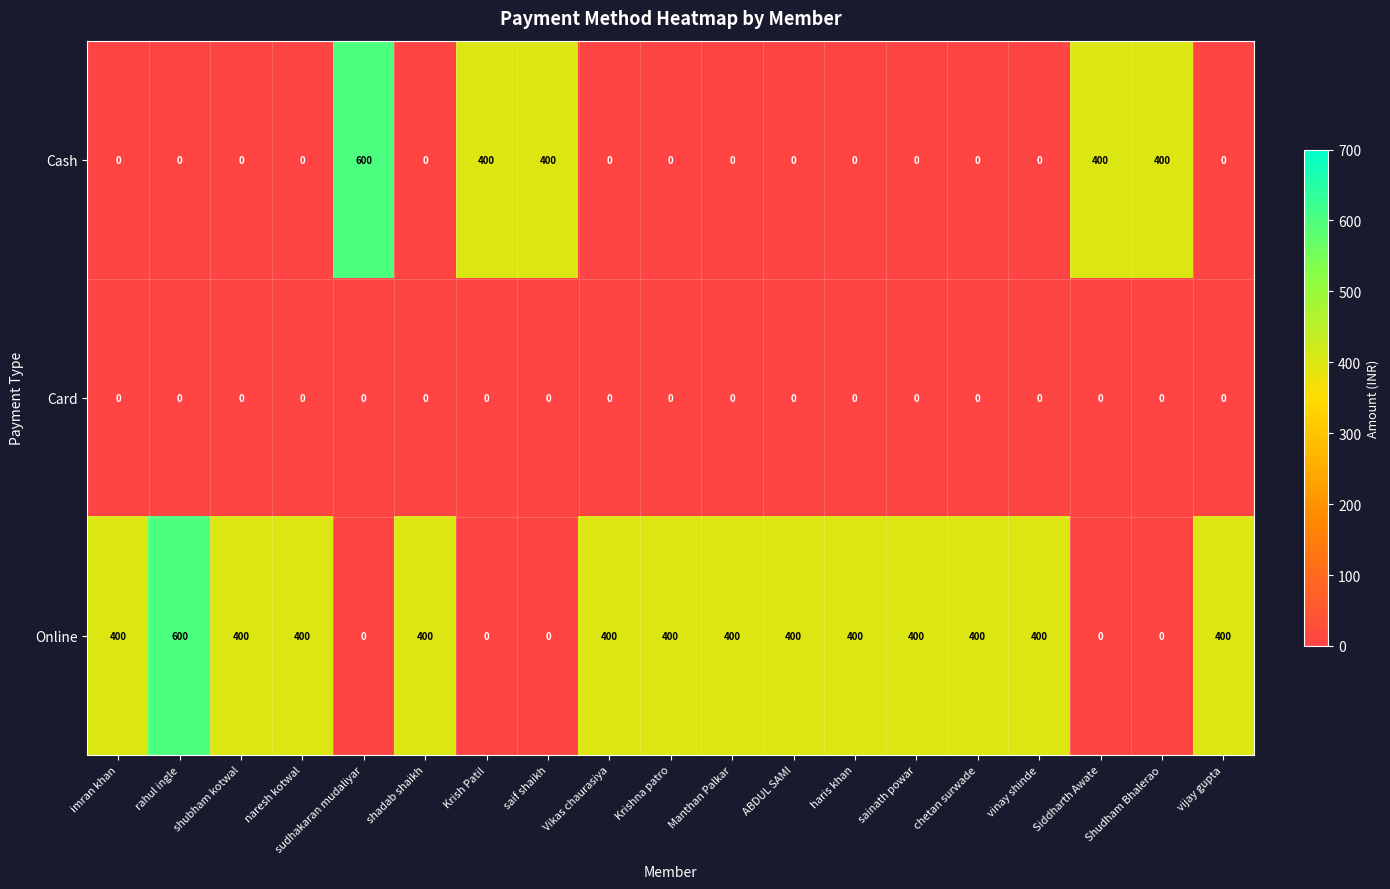

What is the spread (max minus min) of values at Krish Patil?

400